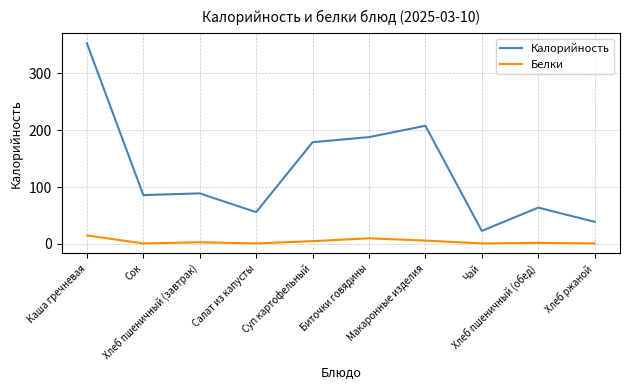

True or false: Калорийность and Белки cross at least once.

False